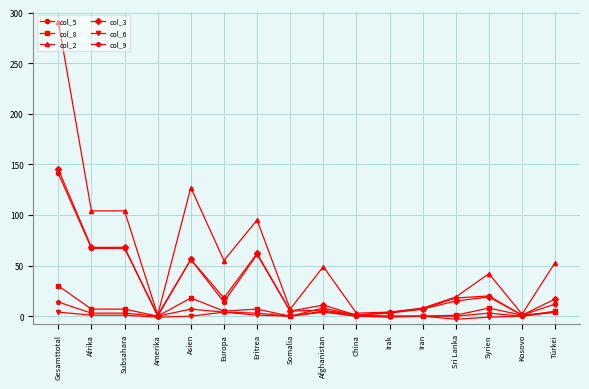

How many categories are shown in the chart?

16